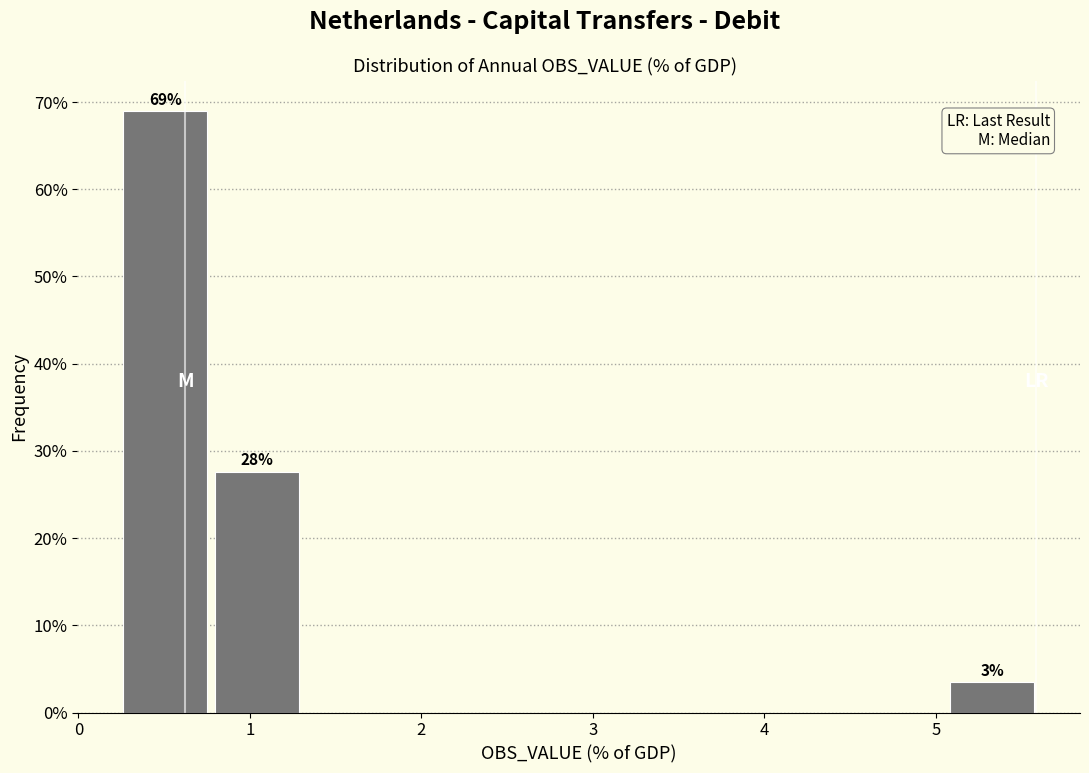

Which range on the x-axis has the tallest bar?

0.2 to 0.8